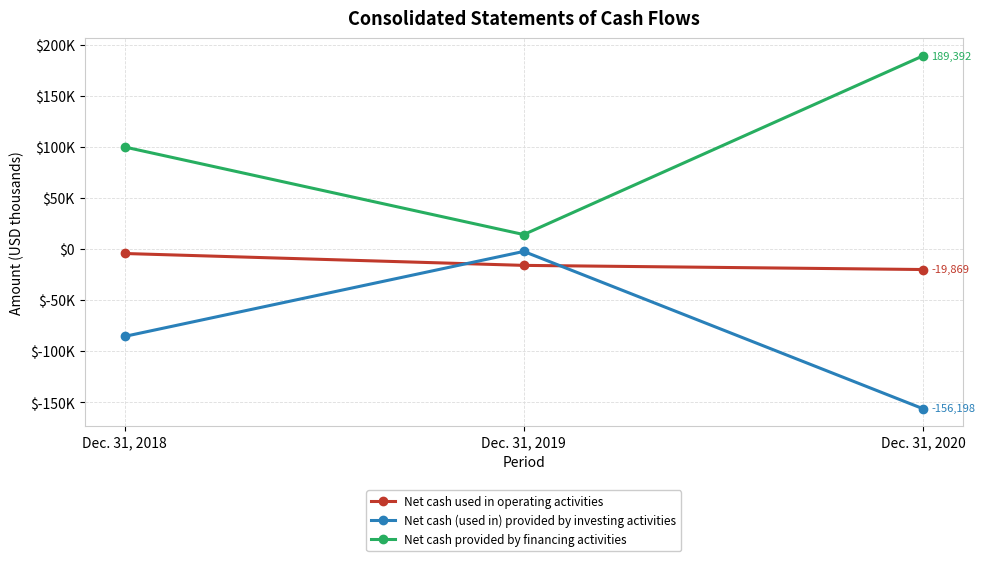

What is the total value across all series at Dec. 31, 2018?

10601